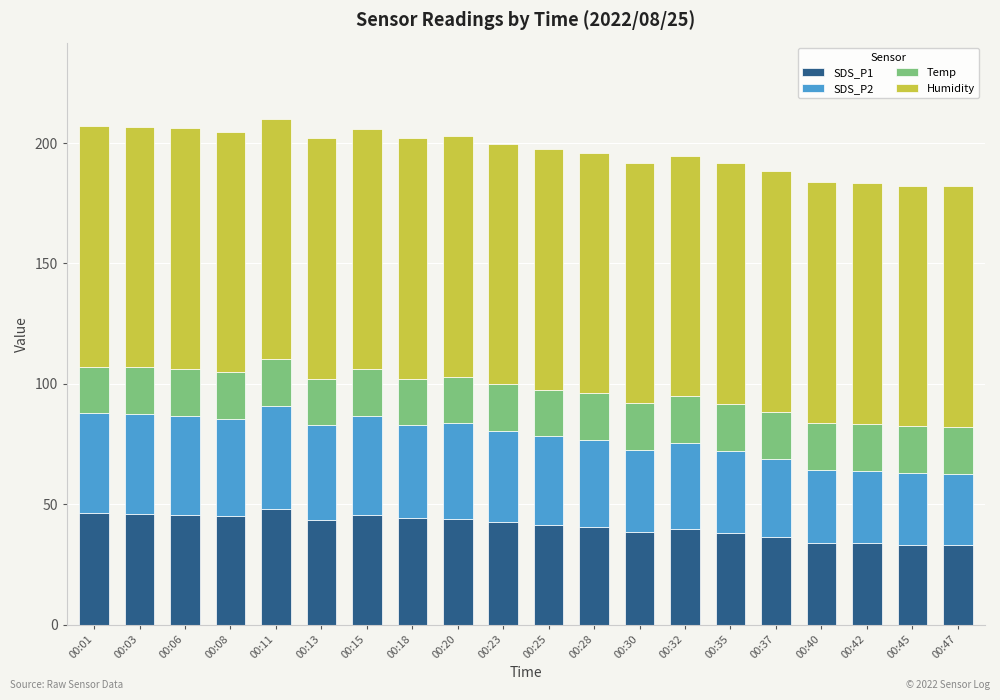

What is the minimum value for SDS_P1?

33.0